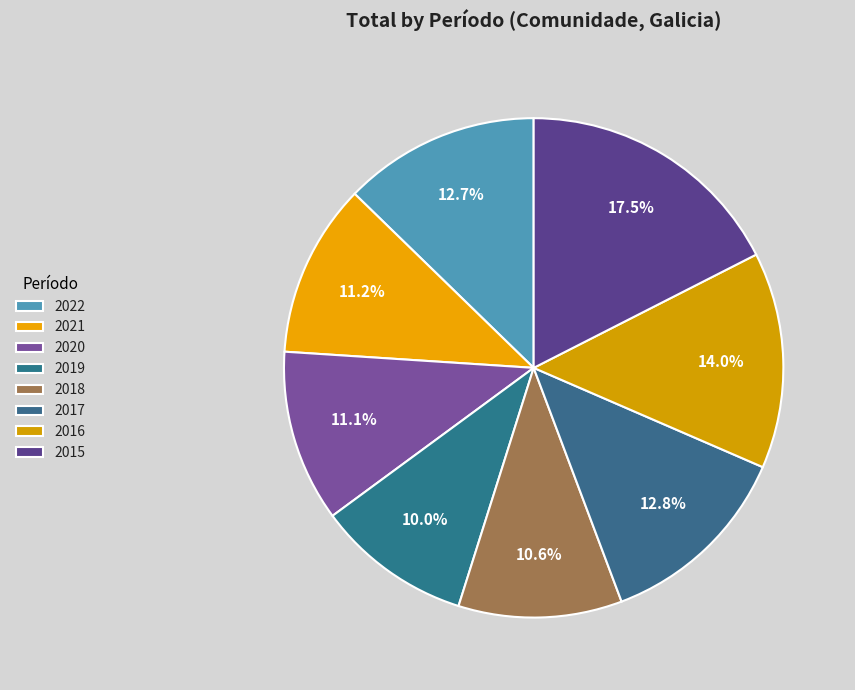

True or false: 2016 accounts for 22% of the total.

False